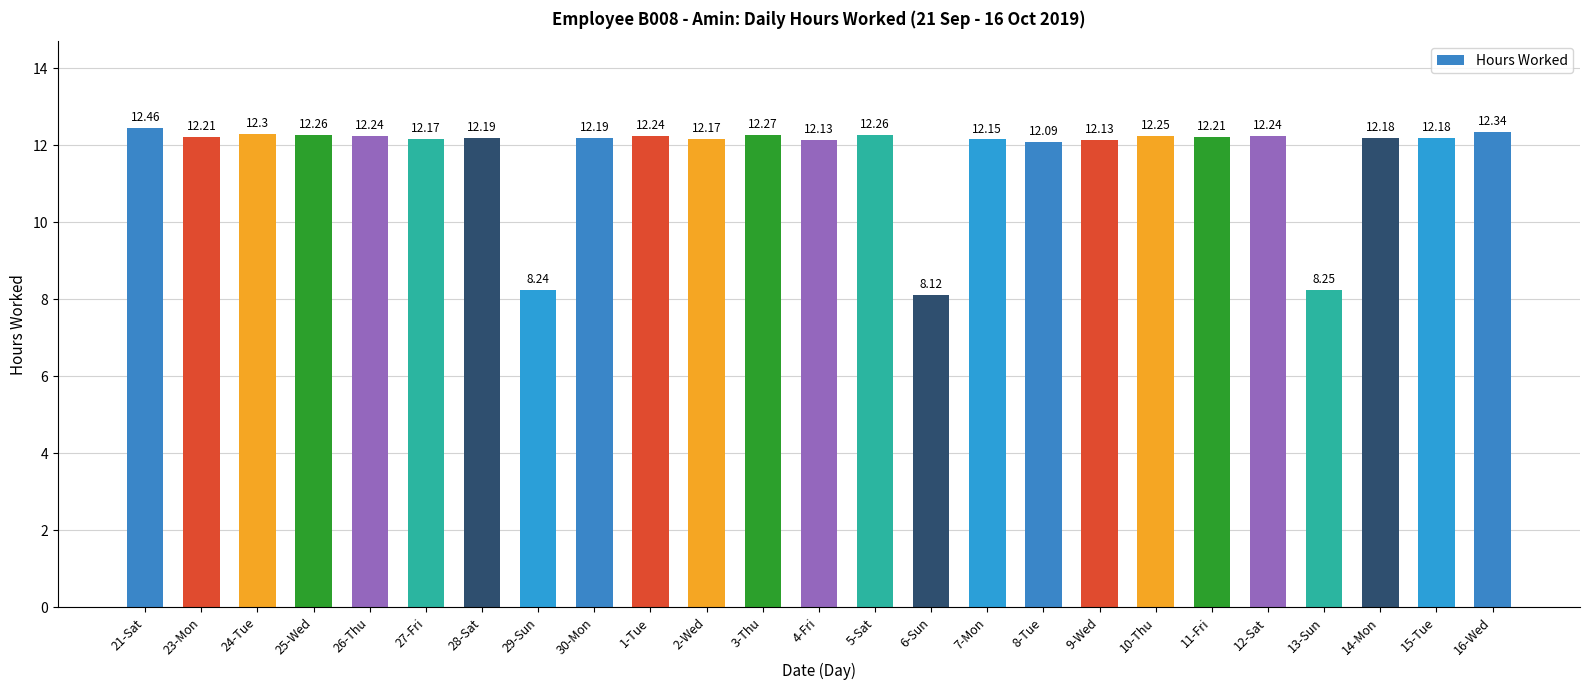

Which has a higher value, 6-Sun or 13-Sun?

13-Sun